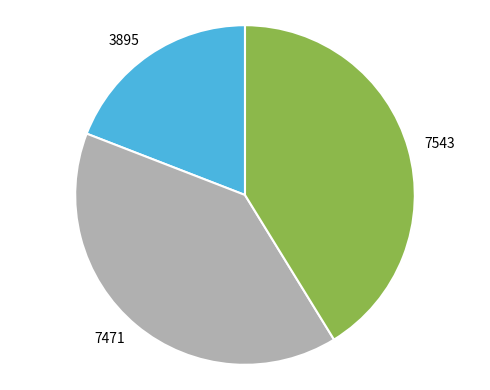

Approximately how many times larger is the value at 7471 compared to 7543?

1.0